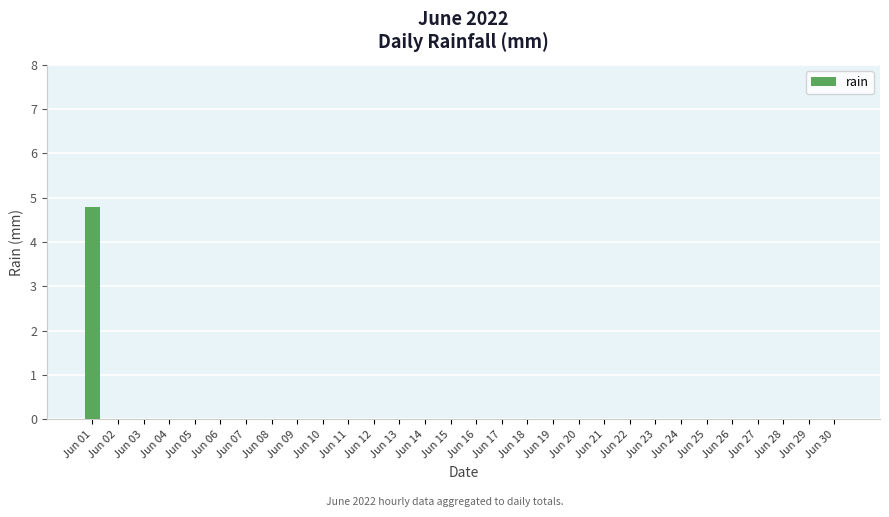

Is it true that the value at Jun 25 is -2.9?

False